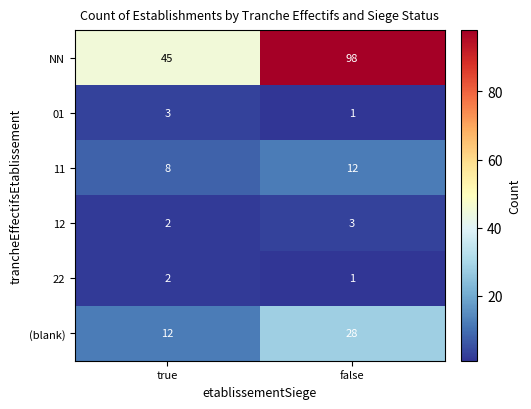

How many categories are shown in the chart?

2